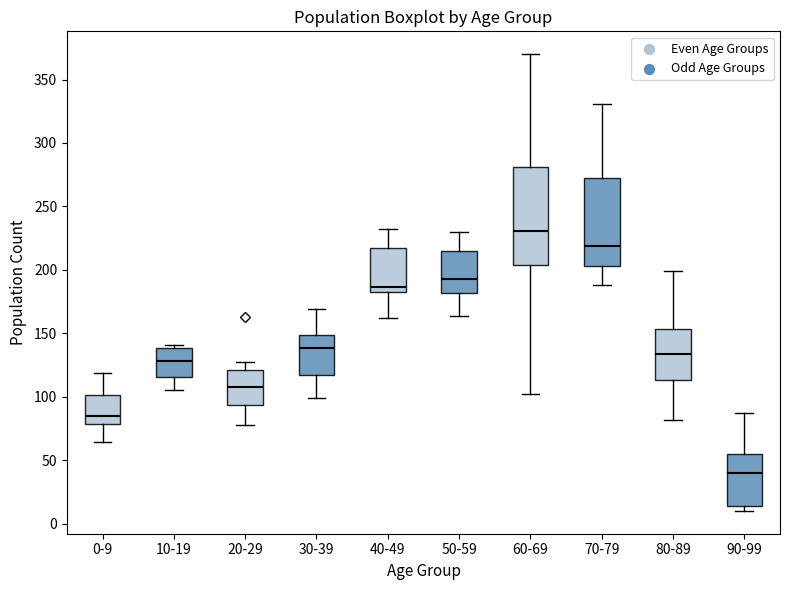

Which box is the tallest, from its lower edge to its upper edge?

60-69